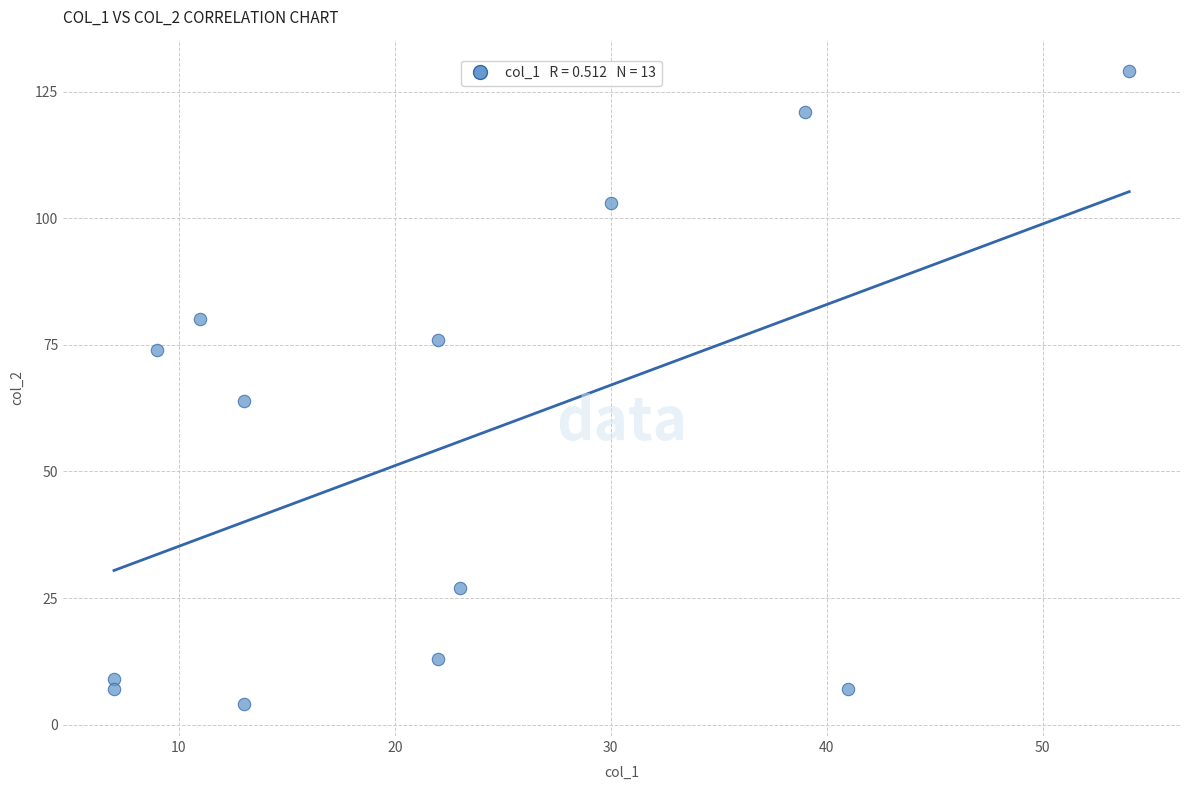

What is the range of X values (max minus min)?

47